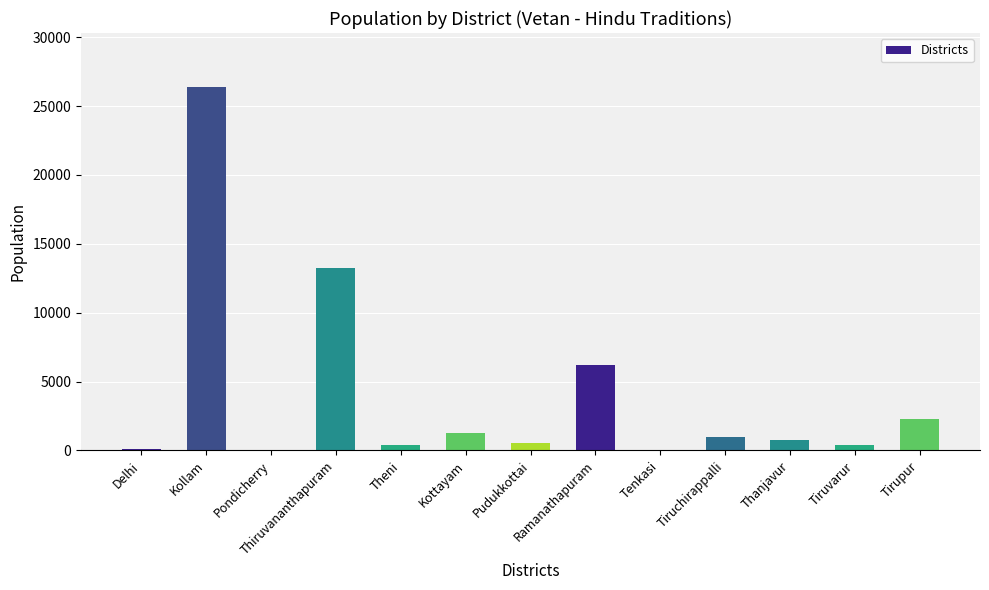

What is the greatest value displayed?

26350